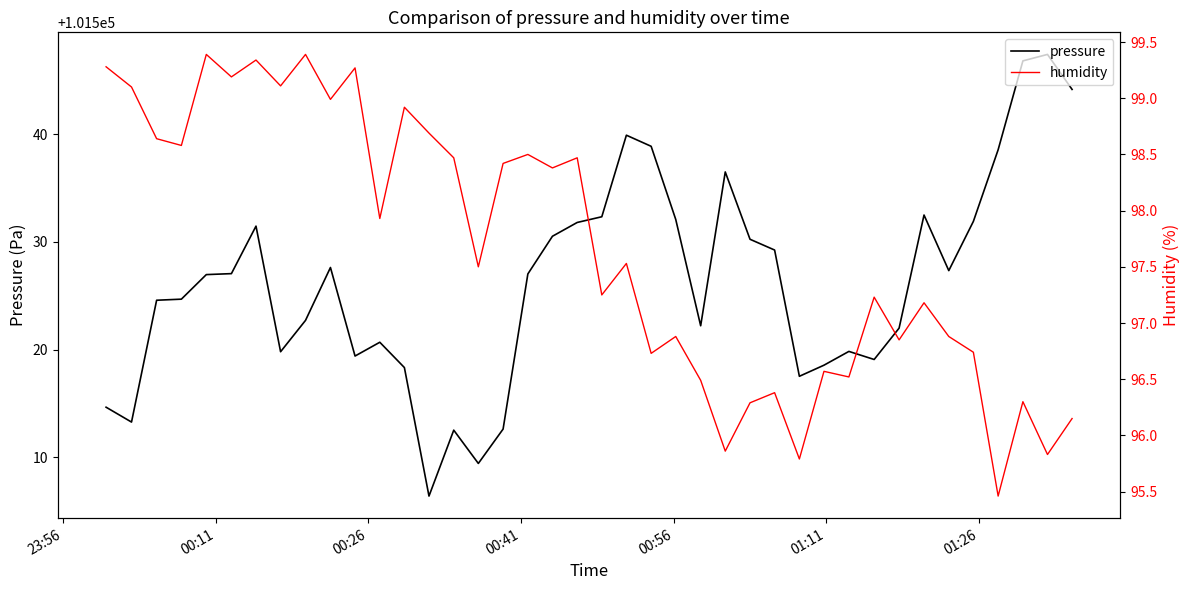

What is the lowest value of the pressure series?

101506.4